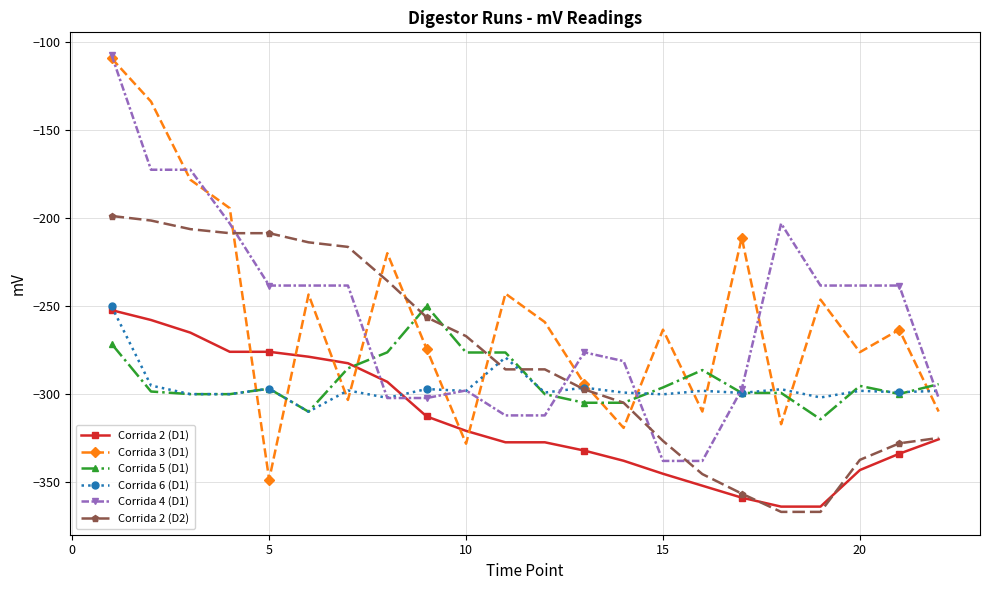

What is the value of the Corrida 2 (D1) point at the 9th from the left?

-312.9